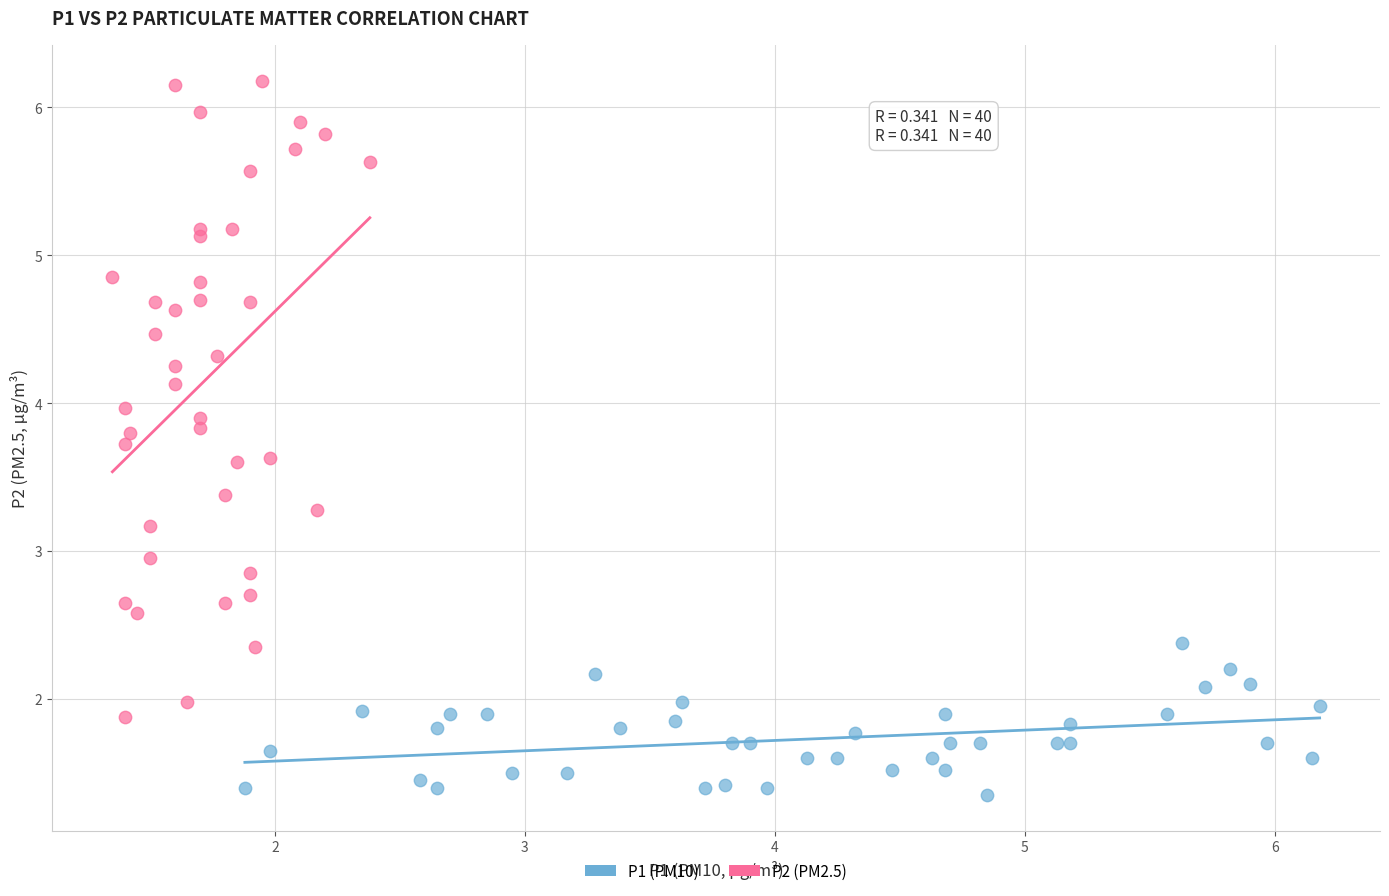

Which series contains the lowest Y value?

P1 (PM10)